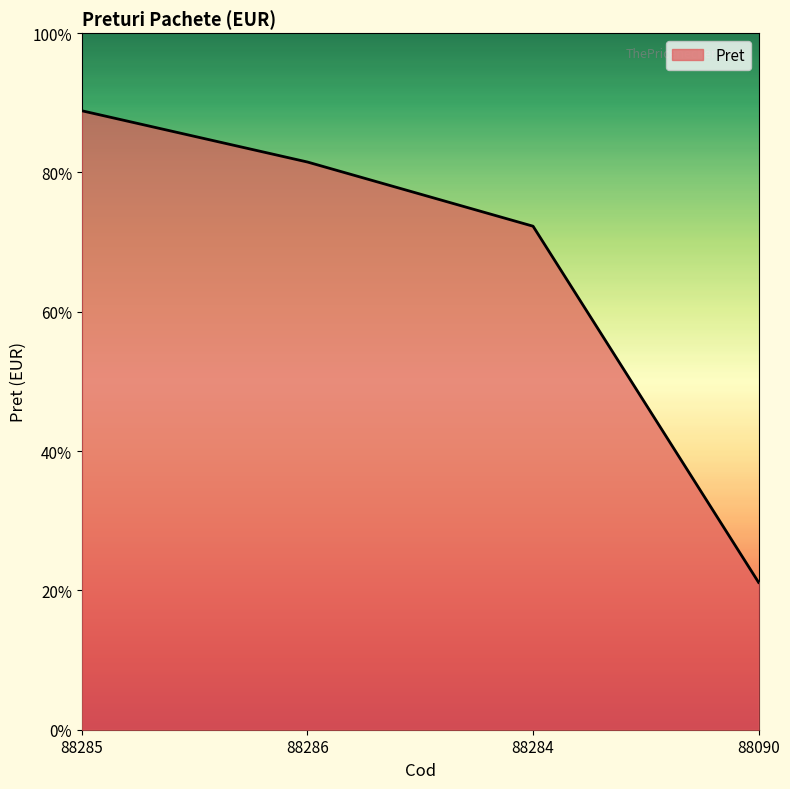

Rank the categories by value from lowest to highest.

88090, 88284, 88286, 88285